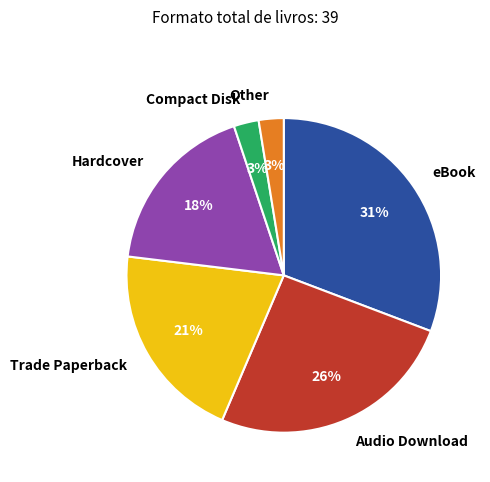

Is the sum of Trade Paperback and Other greater than half?

No